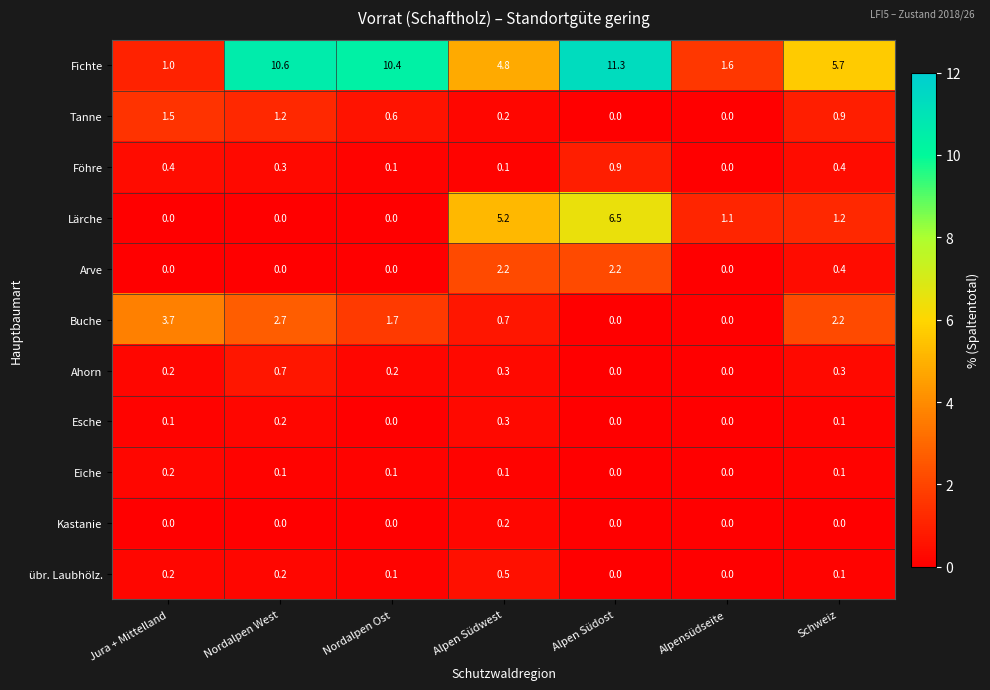

The value of Fichte at Nordalpen West is 5.3. True or false?

False